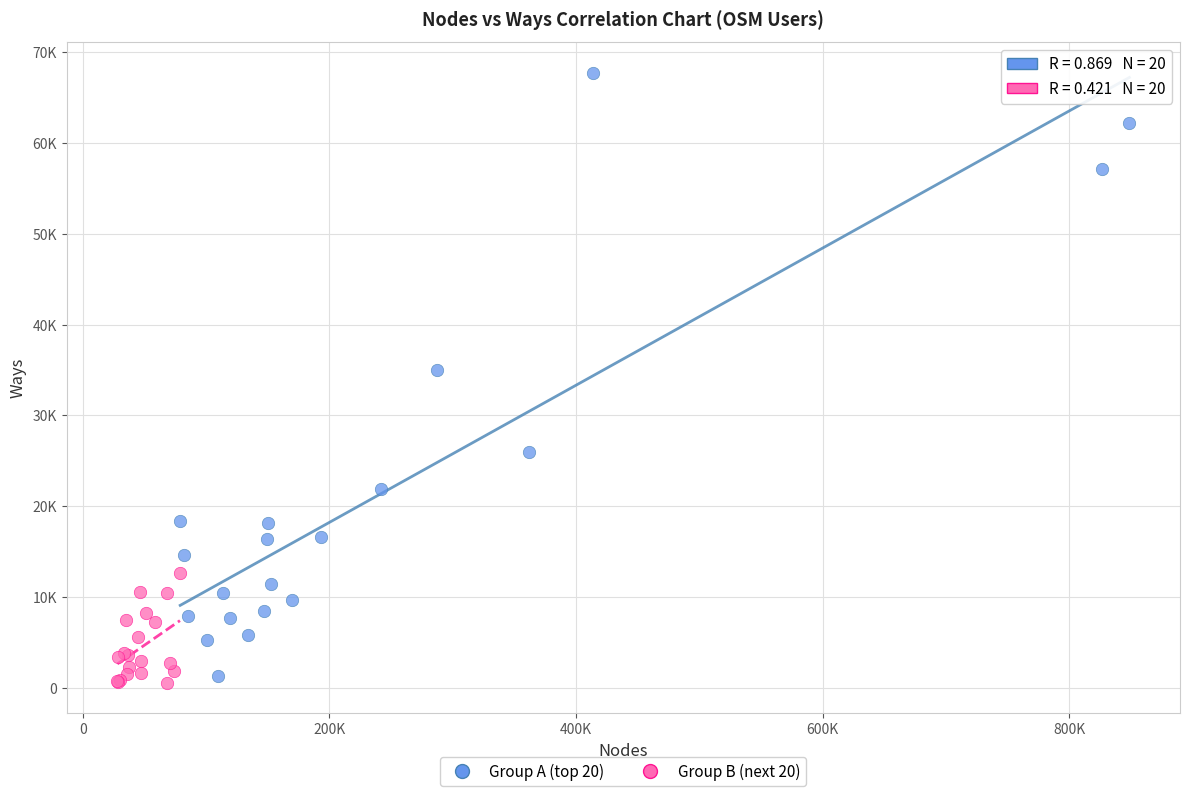

Which series reaches the minimum Y coordinate?

Group B (next 20)